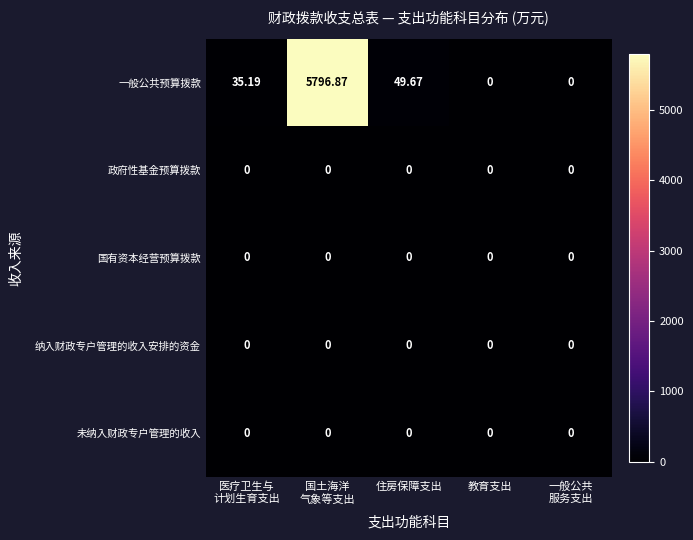

At how many categories does at least one series exceed 666?

1